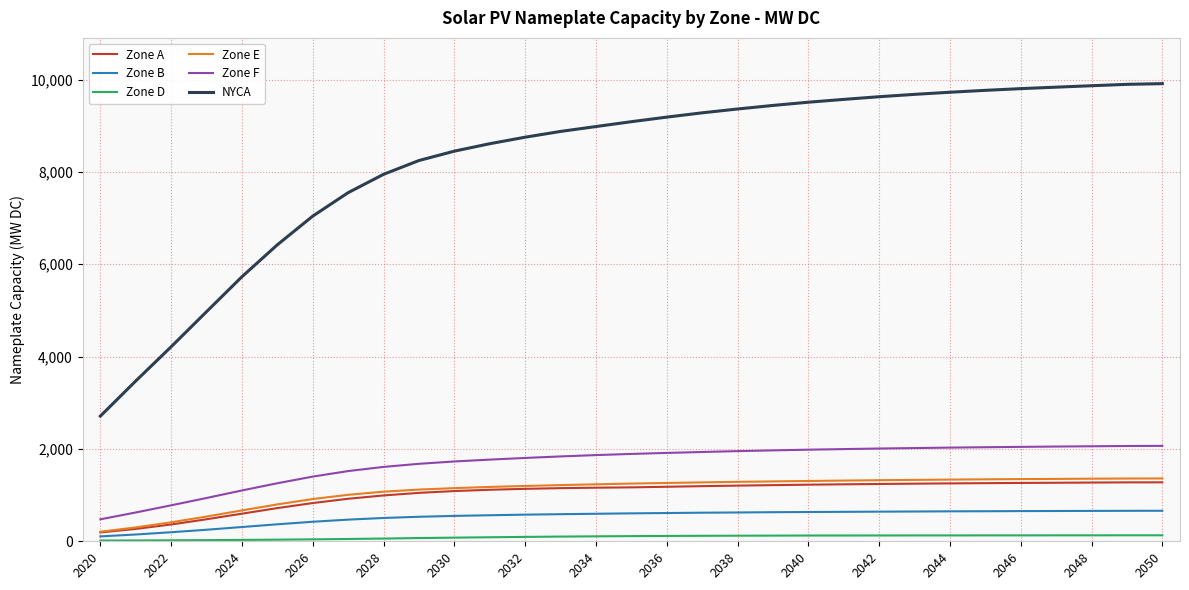

Count the number of data series in this chart.

6